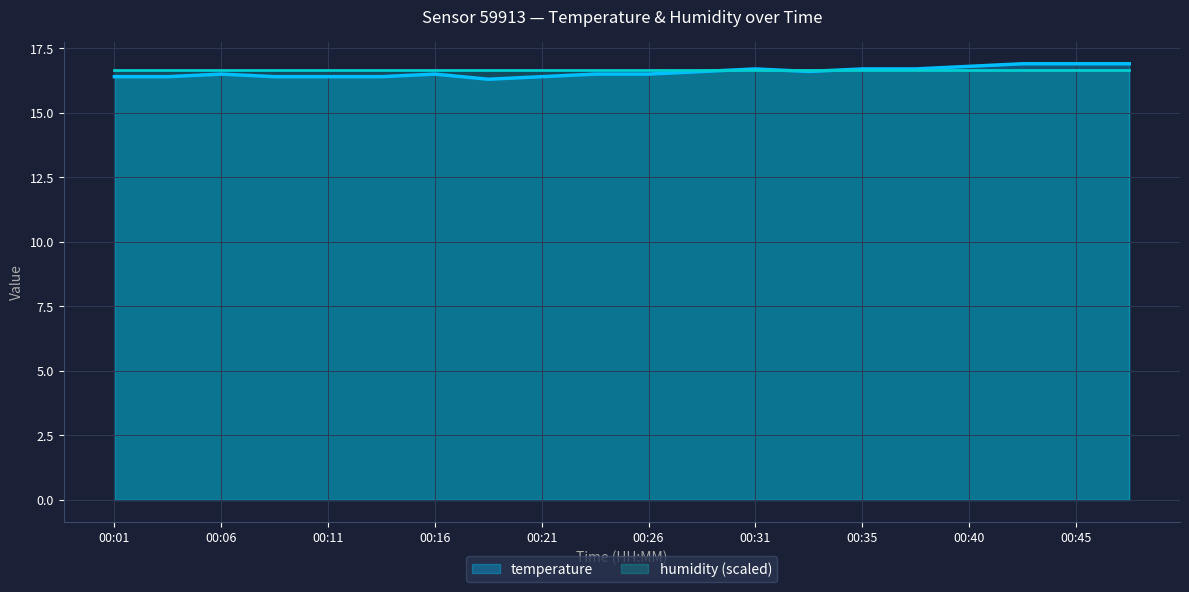

Count the number of categories in the chart.

20